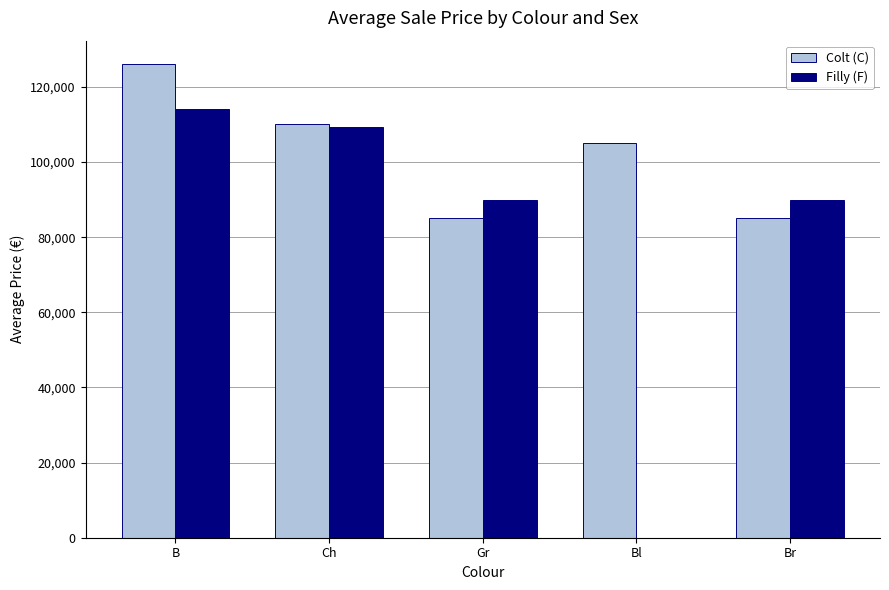

What is the greatest value displayed?

126000